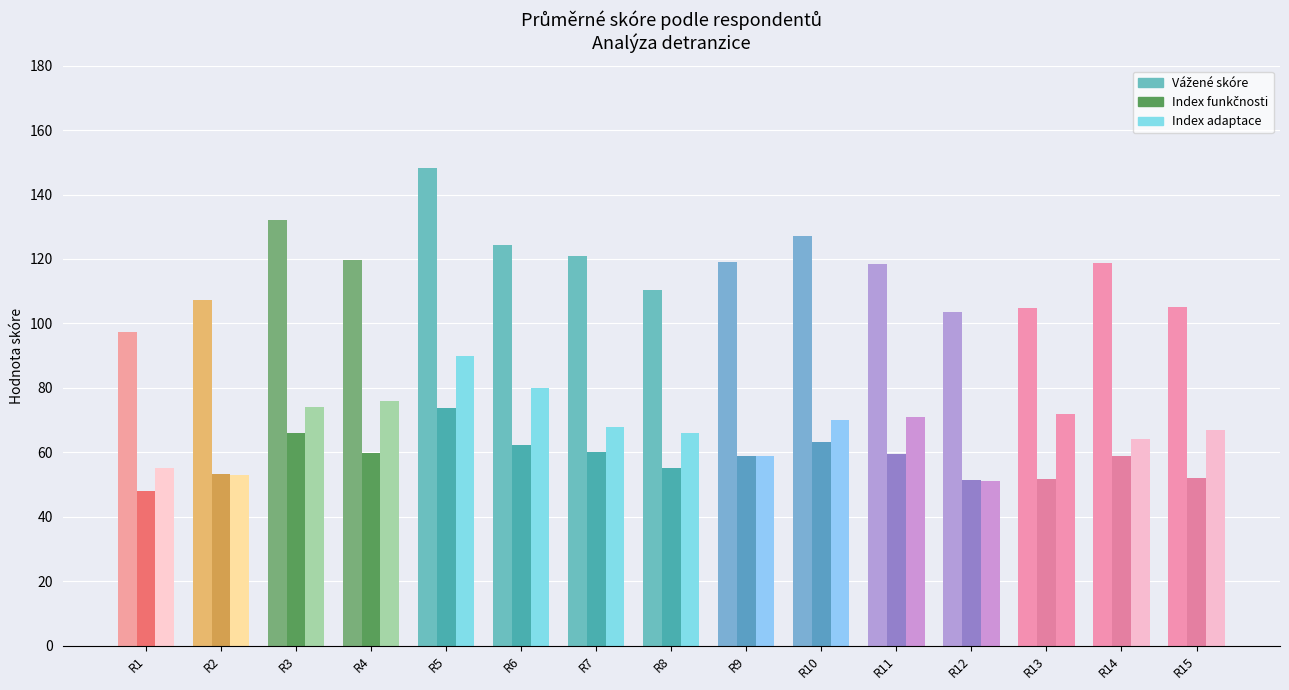

Reading left to right, extract all data points from this chart.

Vážené skóre: 97.3	107.3	132.2	119.8	148.2	124.4	120.8	110.4	119.0	127.0	118.4	103.5	104.7	118.9	105.1
Index funkčnosti: 48.1	53.4	65.9	59.7	73.9	62.2	60.1	55.2	58.9	63.3	59.4	51.3	51.8	58.9	52.1
Index adaptace: 55.0	53.0	74.0	76.0	90.0	80.0	68.0	66.0	59.0	70.0	71.0	51.0	72.0	64.0	67.0